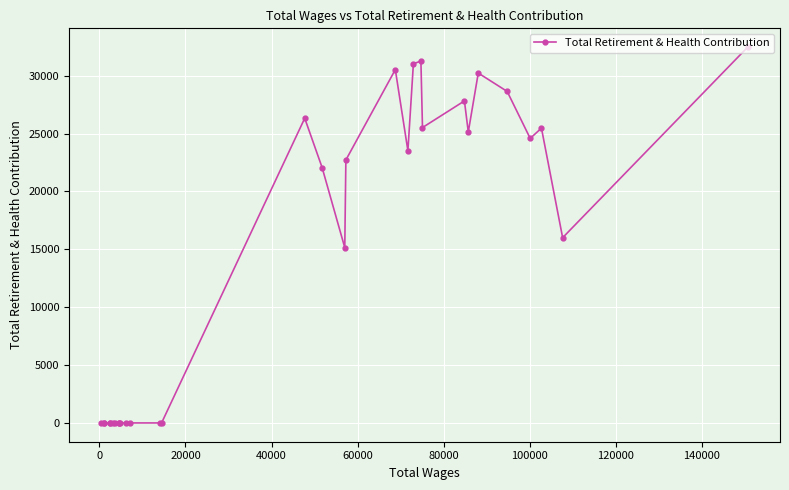

The value at 40000 is 37484. True or false?

False